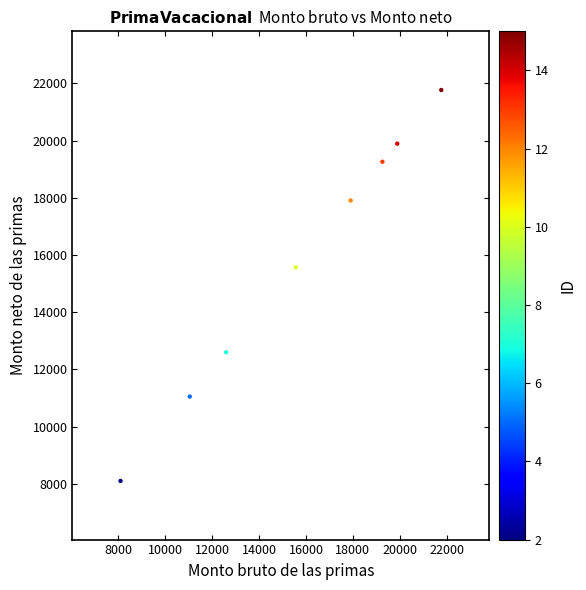

What Y value in the scatter plot is closest to 14933?

15565.4